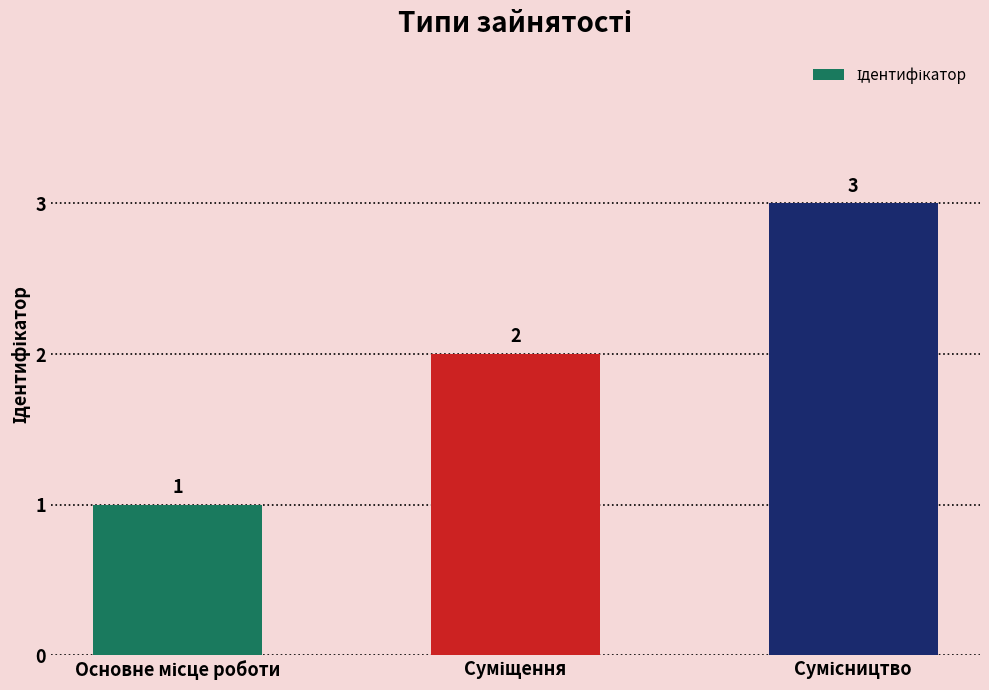

What is the greatest value displayed?

3